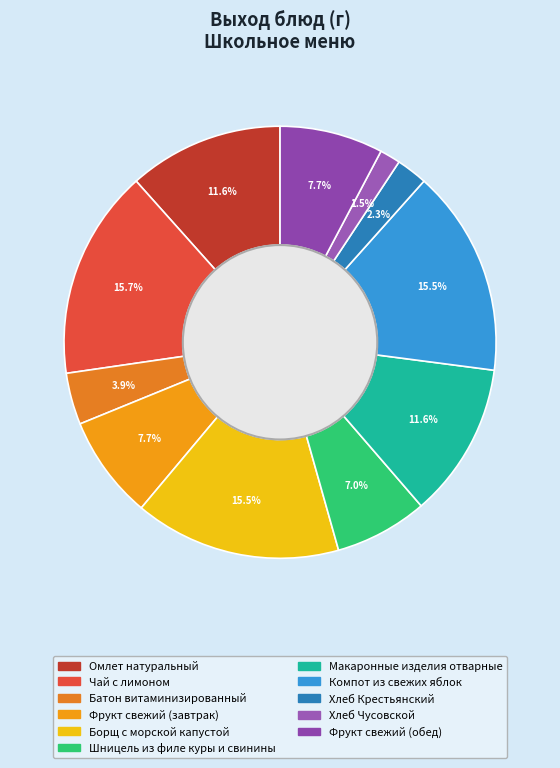

Combined, do Макаронные изделия отварные and Компот из свежих яблок account for over 50%?

No